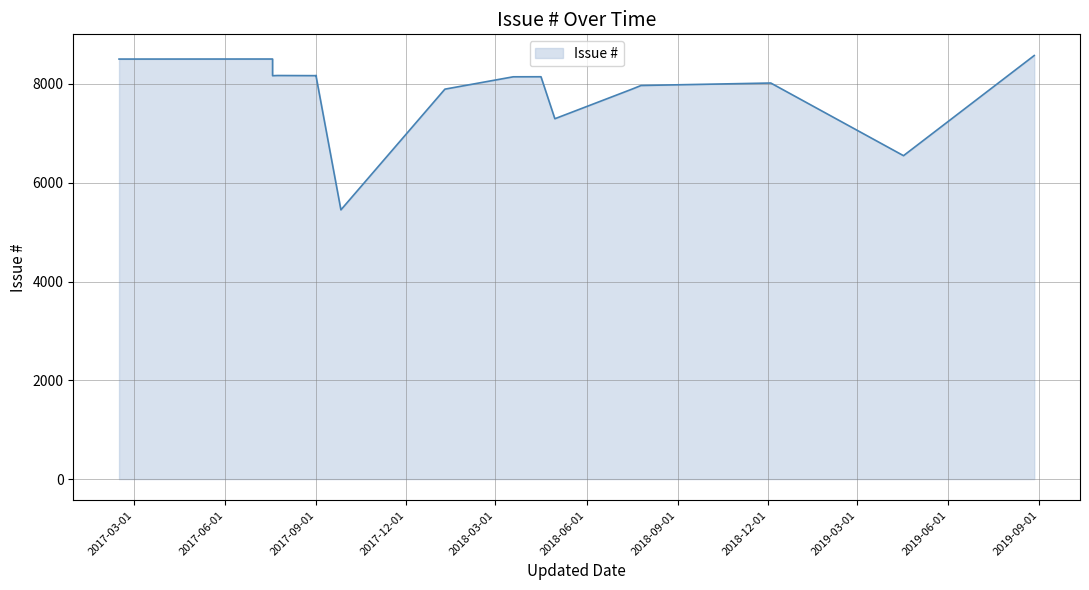

Reading left to right, what are all the values shown in this chart?

8504	8505	8167	8171	8168	8169	8170	8149	5451	7895	8145	8146	7296	7896	7969	8019	6548	8576